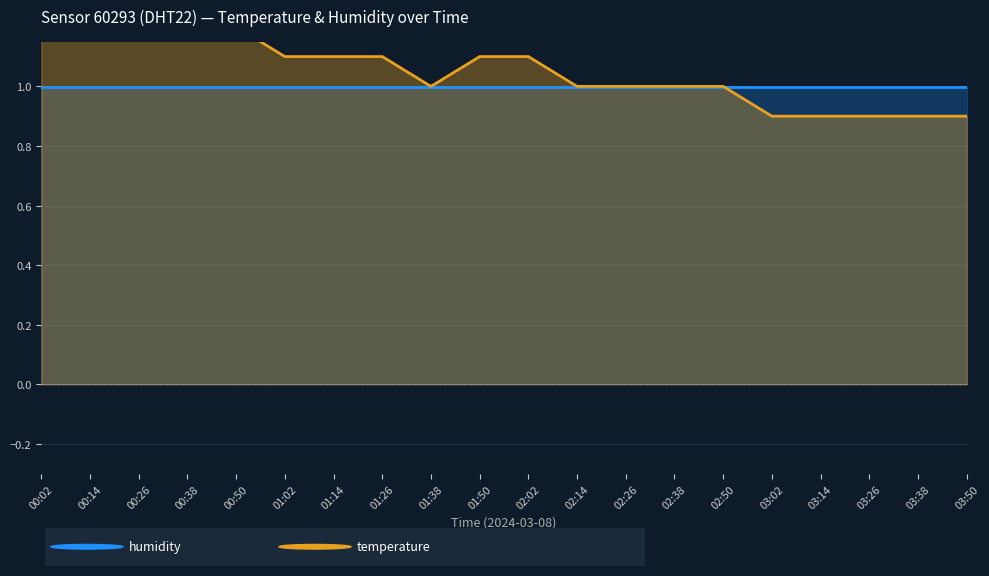

What position from the left is 01:02?

6